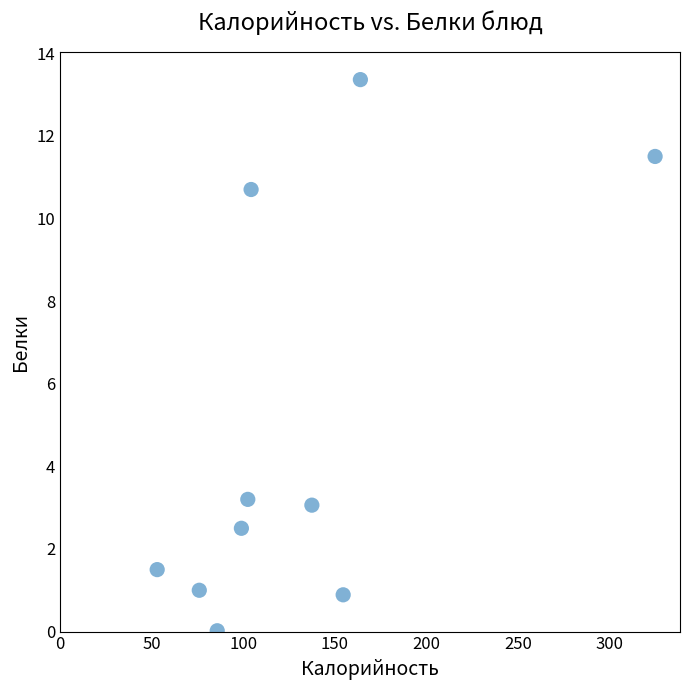

What is the range of X values (max minus min)?

272.0